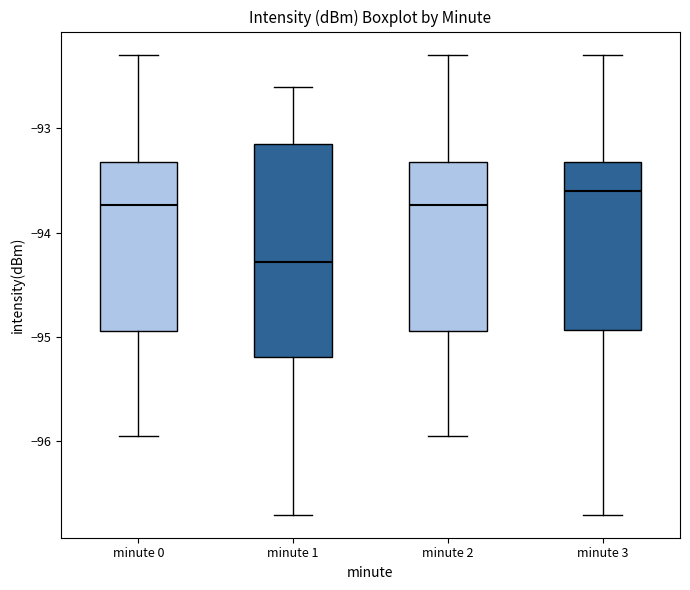

Reading left to right, read every box against the y-axis: the position of its median line, the range the box covers, and the ends of its whiskers. The values are not printed on the chart, so give them approximately, as read against the axis.

minute 0: median -93.7, box -94.9 to -93.3, whiskers -96.0 to -92.3
minute 1: median -94.3, box -95.2 to -93.2, whiskers -96.7 to -92.6
minute 2: median -93.7, box -94.9 to -93.3, whiskers -96.0 to -92.3
minute 3: median -93.6, box -94.9 to -93.3, whiskers -96.7 to -92.3